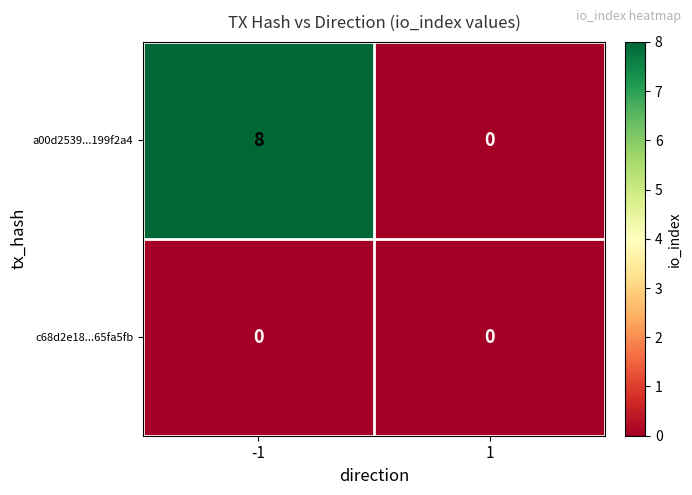

Which series changed the most between -1 and 1?

a00d2539...199f2a4